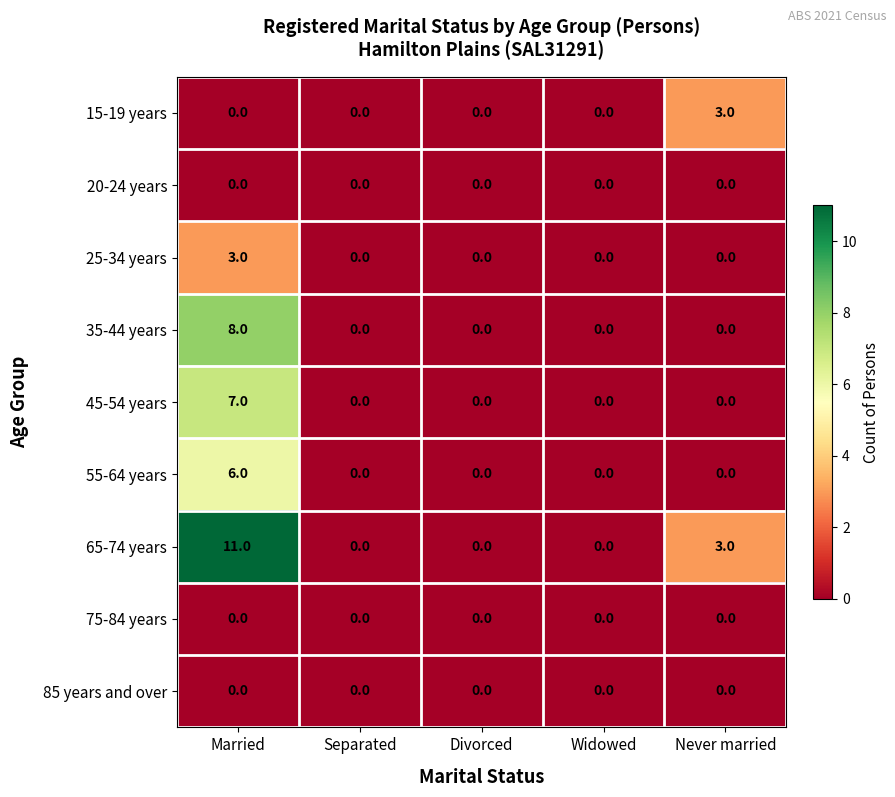

Which series has the widest spread of values?

65-74 years